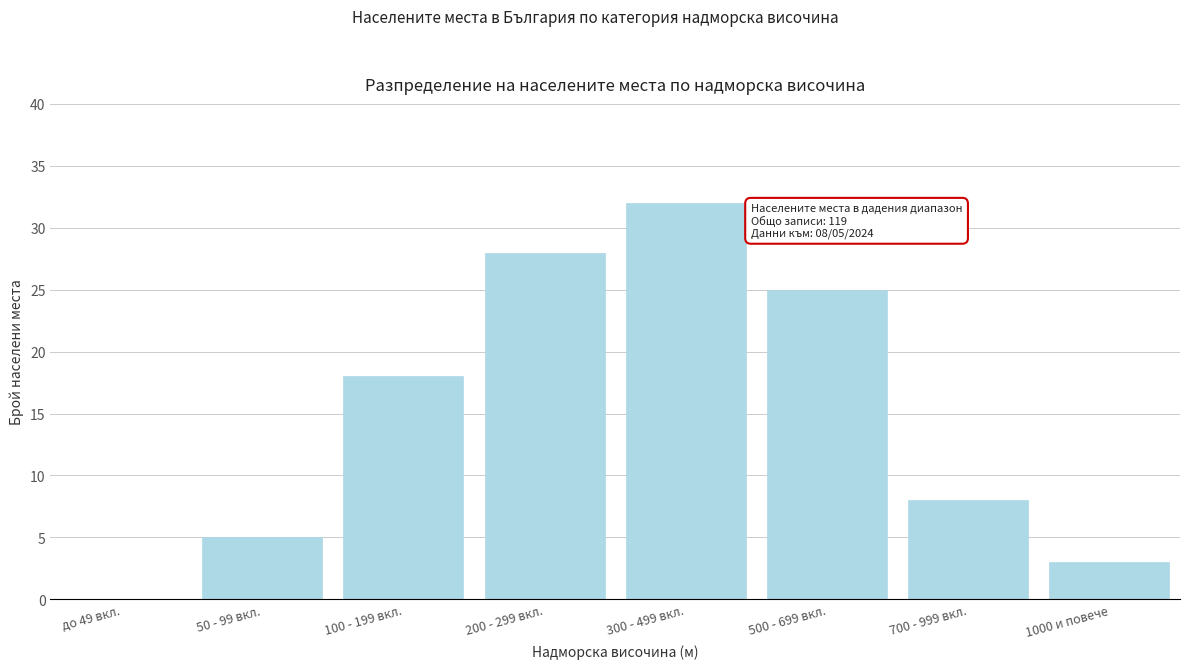

Reading left to right, transcribe all the data shown in this chart.

до 49 вкл.=0	50 - 99 вкл.=5	100 - 199 вкл.=18	200 - 299 вкл.=28	300 - 499 вкл.=32	500 - 699 вкл.=25	700 - 999 вкл.=8	1000 и повече=3